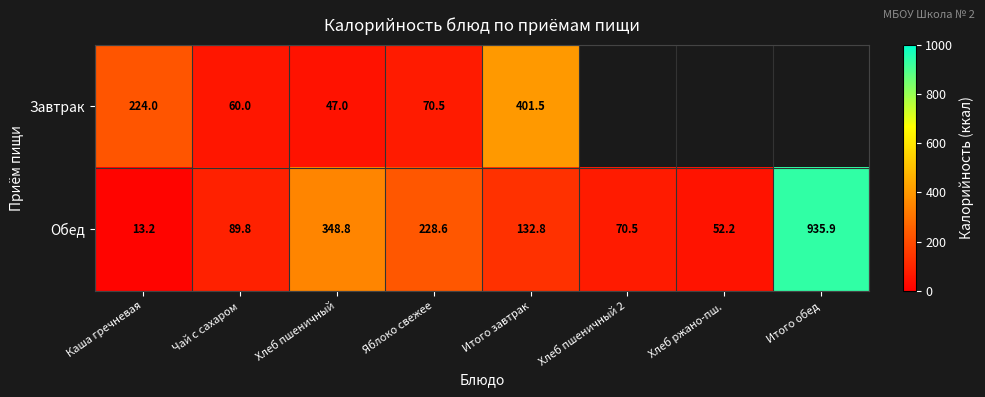

At Яблоко свежее, list the series in order from smallest to largest.

Завтрак, Обед